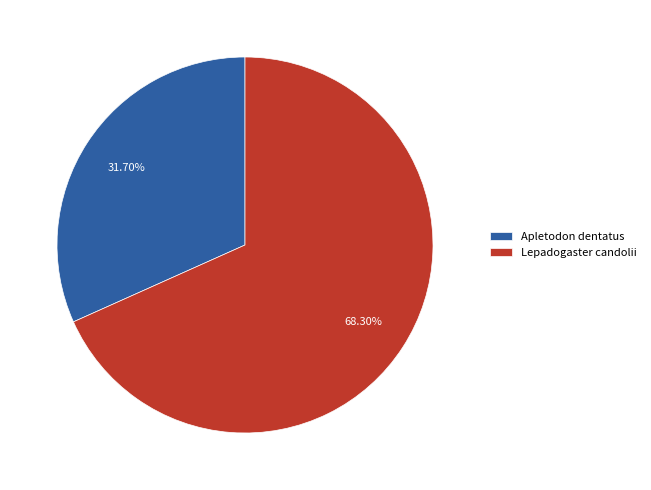

To the nearest percent, what percentage of the pie is Apletodon dentatus?

32%